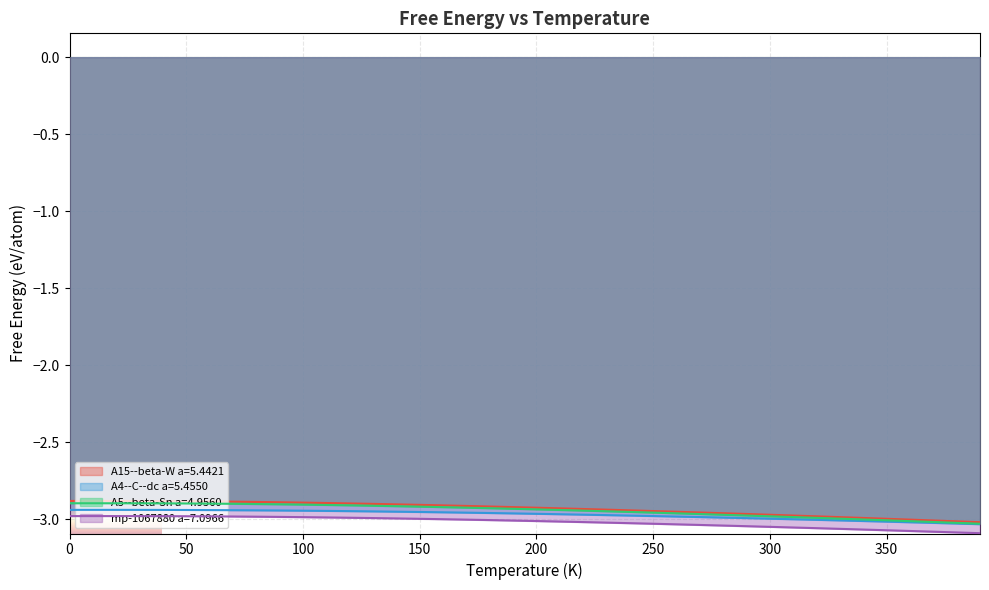

What is the minimum value shown in the chart?

-3.1